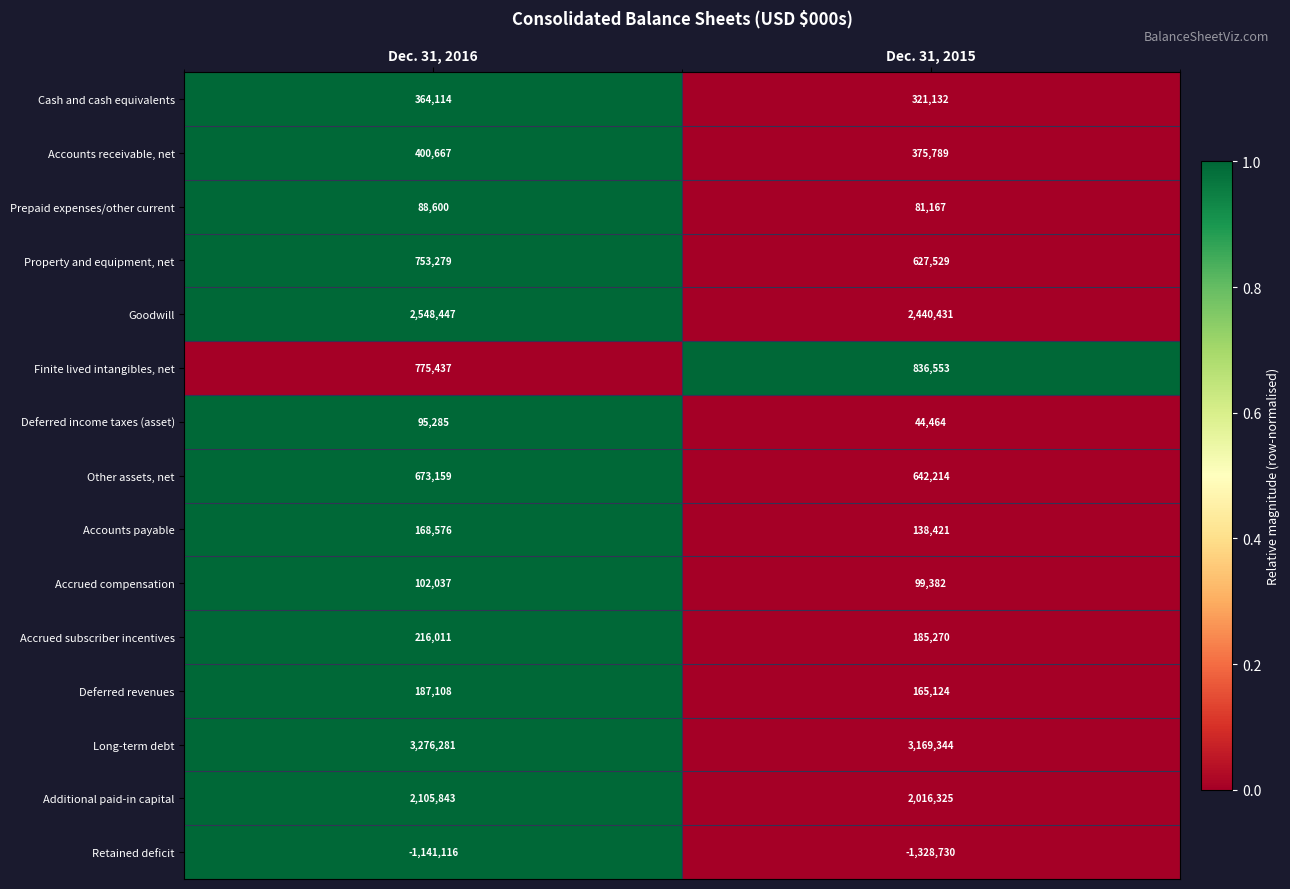

Which series changed the most between Dec. 31, 2016 and Dec. 31, 2015?

Retained deficit